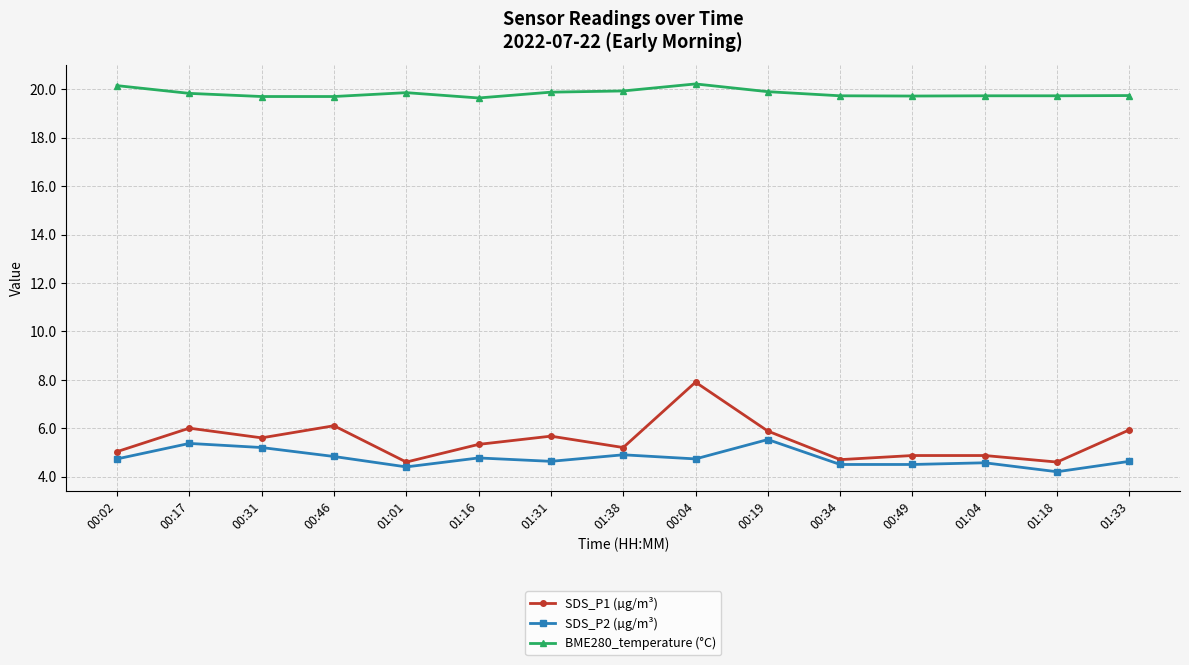

What is the label of the 10th point from the left?

00:19